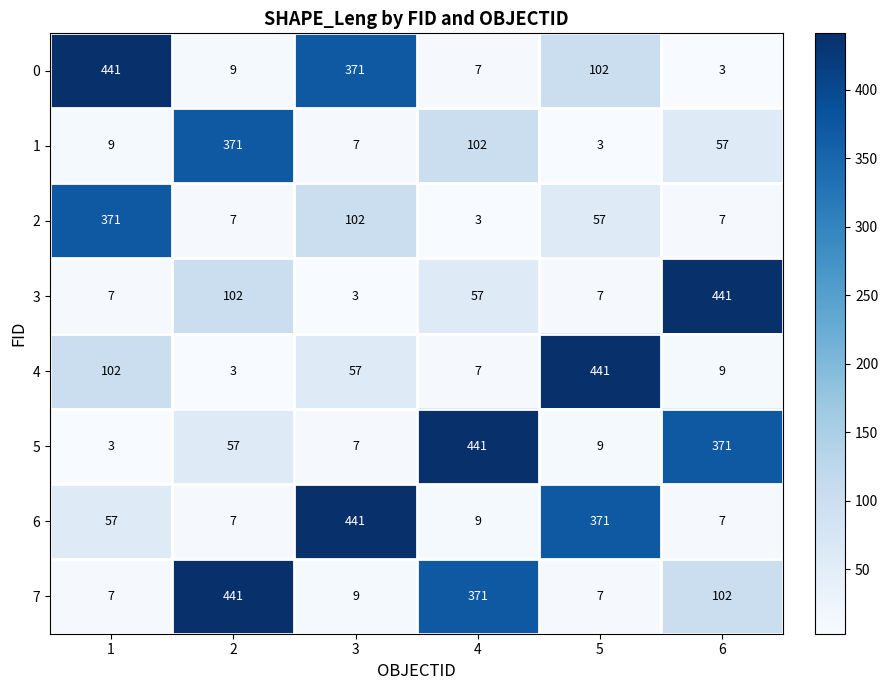

What is the spread (max minus min) of values at 3?

438